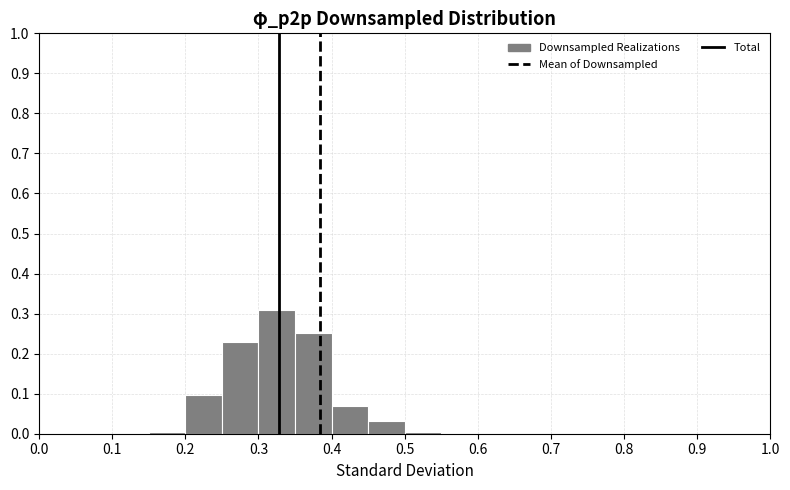

Which range on the x-axis has the tallest bar?

0.30 to 0.35